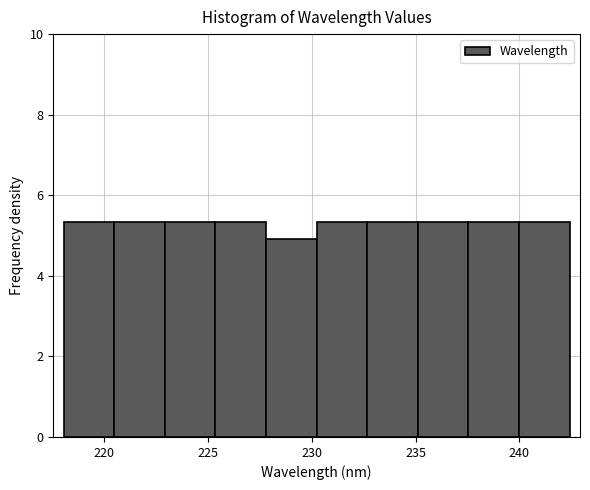

How tall is the bar that spans 230.0 to 232.5 on the x-axis? Neither the bar edges nor the heights are printed on the chart, so give them approximately, as read against the axes.

5.4